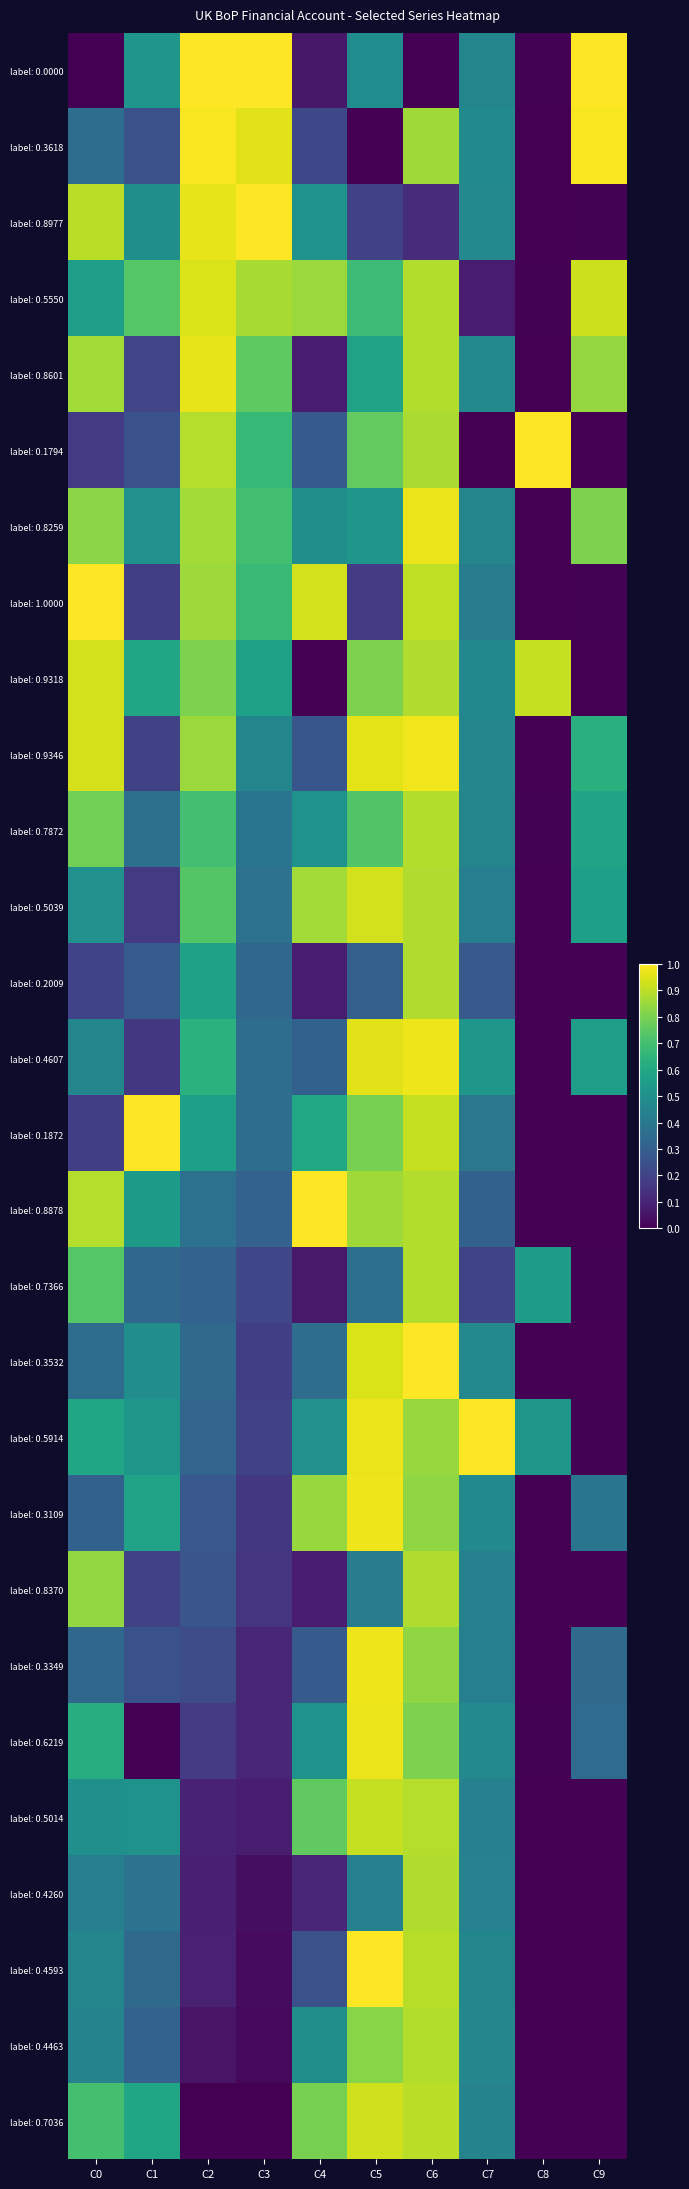

Reading left to right, transcribe all the data shown in this chart.

label: 0.0000: C0=0.0	C1=0.5	C2=1.0	C3=1.0	C4=0.1	C5=0.5	C6=0.0	C7=0.5	C8=0.0	C9=1.0
label: 0.3618: C0=0.4	C1=0.2	C2=1.0	C3=1.0	C4=0.2	C5=0.0	C6=0.9	C7=0.5	C8=0.0	C9=1.0
label: 0.8977: C0=0.9	C1=0.5	C2=1.0	C3=1.0	C4=0.5	C5=0.2	C6=0.1	C7=0.5	C8=0.0	C9=0.0
label: 0.5550: C0=0.6	C1=0.7	C2=0.9	C3=0.9	C4=0.9	C5=0.7	C6=0.9	C7=0.1	C8=0.0	C9=0.9
label: 0.8601: C0=0.9	C1=0.2	C2=1.0	C3=0.8	C4=0.1	C5=0.6	C6=0.9	C7=0.5	C8=0.0	C9=0.8
label: 0.1794: C0=0.2	C1=0.3	C2=0.9	C3=0.7	C4=0.3	C5=0.8	C6=0.9	C7=0.0	C8=1.0	C9=0.0
label: 0.8259: C0=0.8	C1=0.5	C2=0.9	C3=0.7	C4=0.5	C5=0.5	C6=1.0	C7=0.5	C8=0.0	C9=0.8
label: 1.0000: C0=1.0	C1=0.2	C2=0.9	C3=0.7	C4=0.9	C5=0.2	C6=0.9	C7=0.4	C8=0.0	C9=0.0
label: 0.9318: C0=0.9	C1=0.6	C2=0.8	C3=0.6	C4=0.0	C5=0.8	C6=0.9	C7=0.5	C8=0.9	C9=0.0
label: 0.9346: C0=0.9	C1=0.2	C2=0.9	C3=0.5	C4=0.3	C5=1.0	C6=1.0	C7=0.5	C8=0.0	C9=0.6
label: 0.7872: C0=0.8	C1=0.4	C2=0.7	C3=0.4	C4=0.5	C5=0.7	C6=0.9	C7=0.5	C8=0.0	C9=0.6
label: 0.5039: C0=0.5	C1=0.2	C2=0.7	C3=0.4	C4=0.9	C5=0.9	C6=0.9	C7=0.4	C8=0.0	C9=0.6
label: 0.2009: C0=0.2	C1=0.3	C2=0.6	C3=0.3	C4=0.1	C5=0.3	C6=0.9	C7=0.3	C8=0.0	C9=0.0
label: 0.4607: C0=0.5	C1=0.2	C2=0.6	C3=0.4	C4=0.3	C5=1.0	C6=1.0	C7=0.5	C8=0.0	C9=0.6
label: 0.1872: C0=0.2	C1=1.0	C2=0.6	C3=0.4	C4=0.6	C5=0.8	C6=0.9	C7=0.4	C8=0.0	C9=0.0
label: 0.8878: C0=0.9	C1=0.5	C2=0.4	C3=0.3	C4=1.0	C5=0.9	C6=0.9	C7=0.3	C8=0.0	C9=0.0
label: 0.7366: C0=0.7	C1=0.3	C2=0.3	C3=0.2	C4=0.1	C5=0.4	C6=0.9	C7=0.2	C8=0.6	C9=0.0
label: 0.3532: C0=0.4	C1=0.5	C2=0.3	C3=0.2	C4=0.4	C5=0.9	C6=1.0	C7=0.5	C8=0.0	C9=0.0
label: 0.5914: C0=0.6	C1=0.5	C2=0.3	C3=0.2	C4=0.5	C5=1.0	C6=0.8	C7=1.0	C8=0.5	C9=0.0
label: 0.3109: C0=0.3	C1=0.6	C2=0.3	C3=0.2	C4=0.8	C5=1.0	C6=0.8	C7=0.5	C8=0.0	C9=0.4
label: 0.8370: C0=0.8	C1=0.2	C2=0.3	C3=0.2	C4=0.1	C5=0.4	C6=0.9	C7=0.4	C8=0.0	C9=0.0
label: 0.3349: C0=0.3	C1=0.3	C2=0.2	C3=0.1	C4=0.3	C5=1.0	C6=0.8	C7=0.4	C8=0.0	C9=0.3
label: 0.6219: C0=0.6	C1=0.0	C2=0.2	C3=0.1	C4=0.5	C5=1.0	C6=0.8	C7=0.5	C8=0.0	C9=0.3
label: 0.5014: C0=0.5	C1=0.5	C2=0.1	C3=0.1	C4=0.8	C5=0.9	C6=0.9	C7=0.4	C8=0.0	C9=0.0
label: 0.4260: C0=0.4	C1=0.4	C2=0.1	C3=0.0	C4=0.1	C5=0.4	C6=0.9	C7=0.4	C8=0.0	C9=0.0
label: 0.4593: C0=0.5	C1=0.3	C2=0.1	C3=0.0	C4=0.2	C5=1.0	C6=0.9	C7=0.5	C8=0.0	C9=0.0
label: 0.4463: C0=0.4	C1=0.3	C2=0.1	C3=0.0	C4=0.5	C5=0.8	C6=0.9	C7=0.5	C8=0.0	C9=0.0
label: 0.7036: C0=0.7	C1=0.6	C2=0.0	C3=0.0	C4=0.8	C5=0.9	C6=0.9	C7=0.4	C8=0.0	C9=0.0